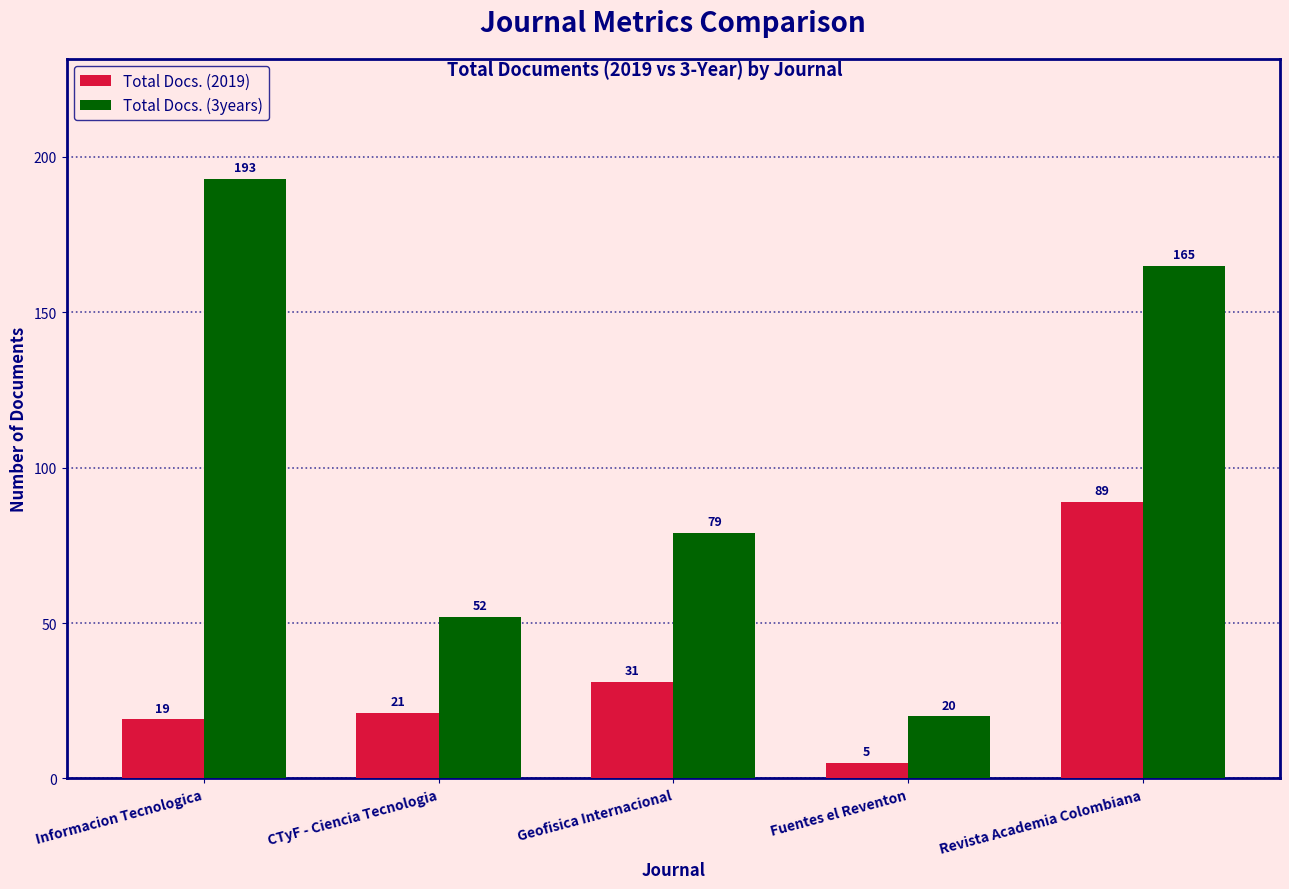

List the labels in order of Total Docs. (3years) value, largest first.

Informacion Tecnologica, Revista Academia Colombiana, Geofisica Internacional, CTyF - Ciencia Tecnologia, Fuentes el Reventon